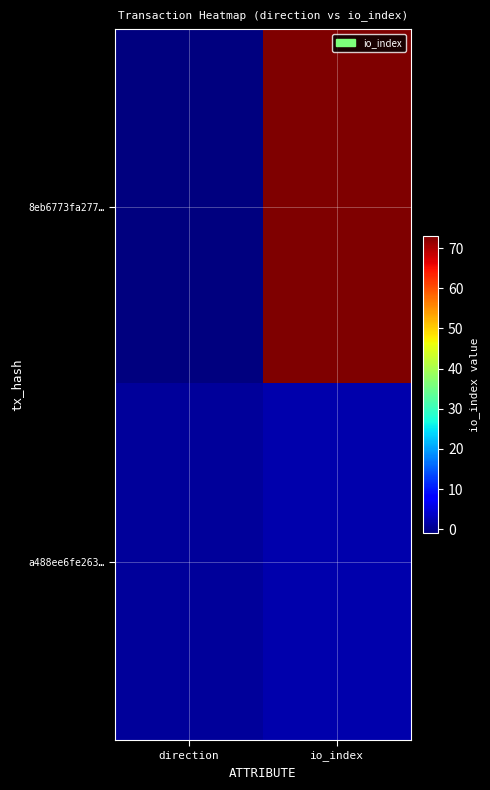

What is the spread (max minus min) of values at io_index?

71